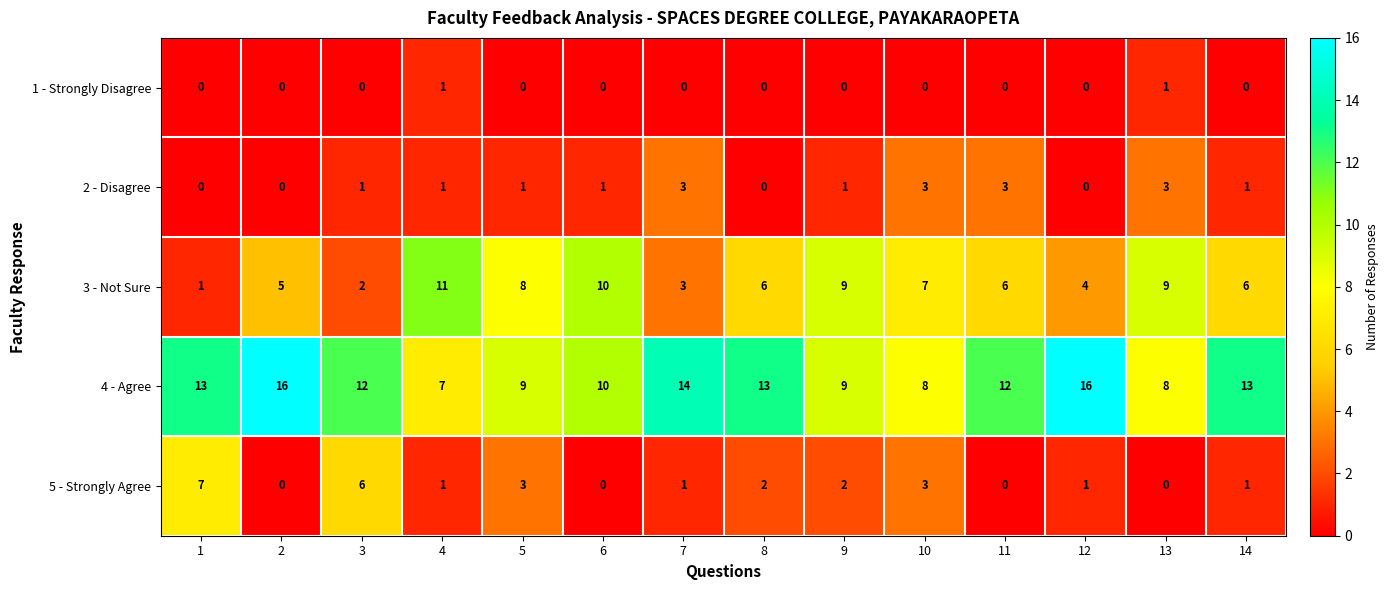

What is the greatest value displayed?

16